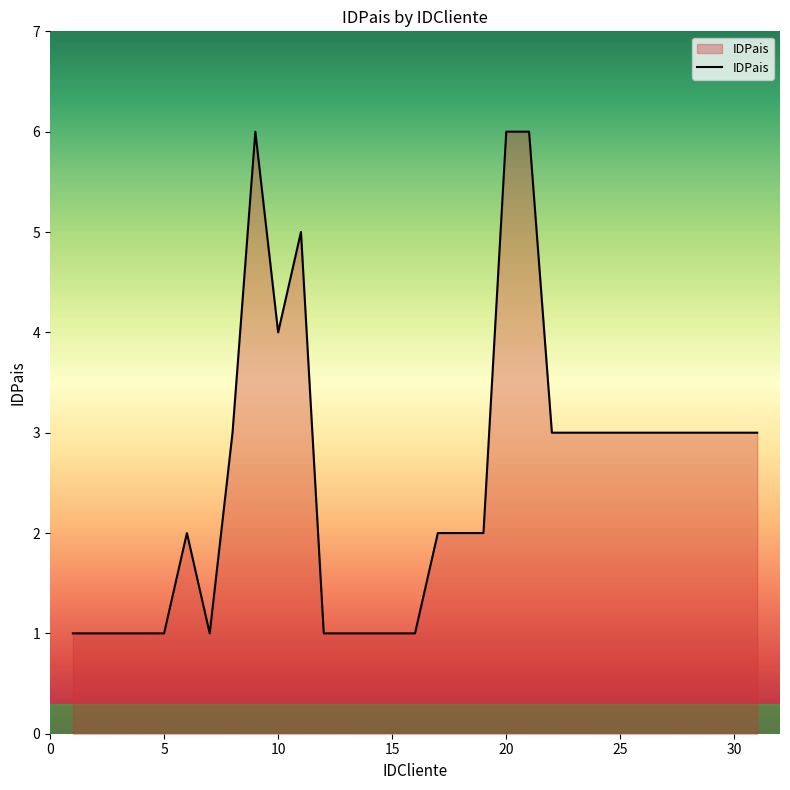

What is the maximum value shown in the chart?

6